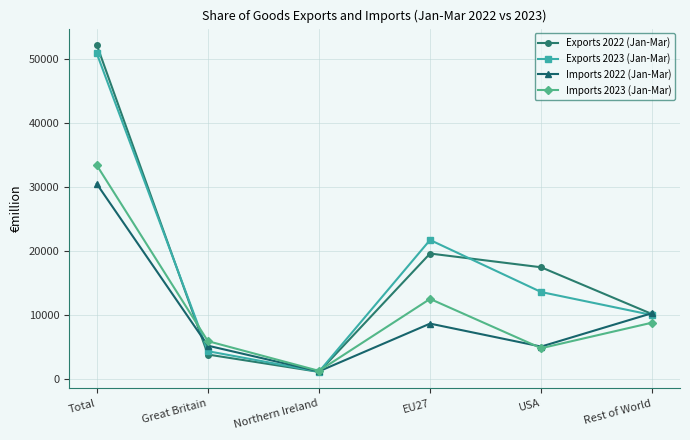

Is the value of Imports 2023 (Jan-Mar) at EU27 greater than the value of Exports 2023 (Jan-Mar) at Total?

No